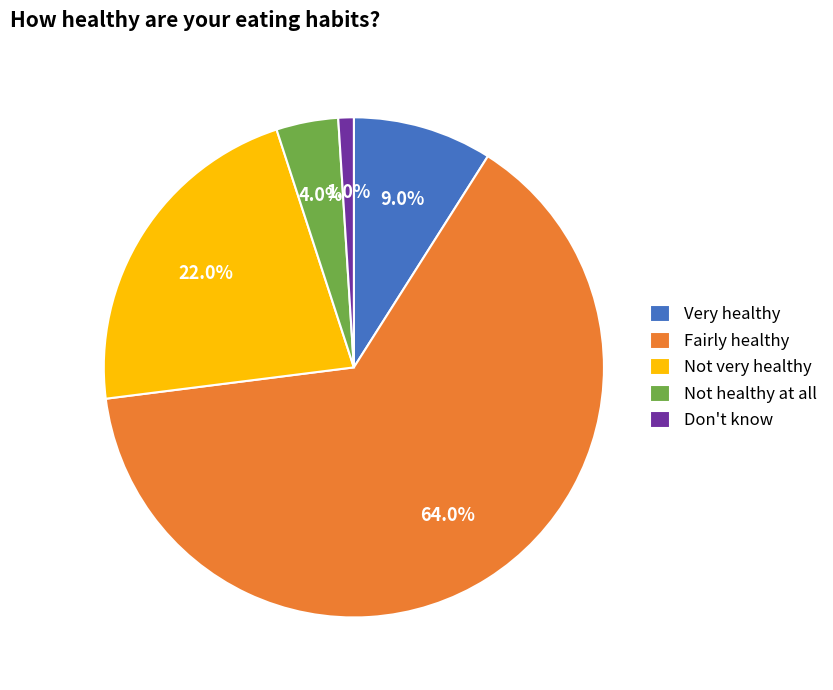

Is Fairly healthy the majority of the pie?

Yes